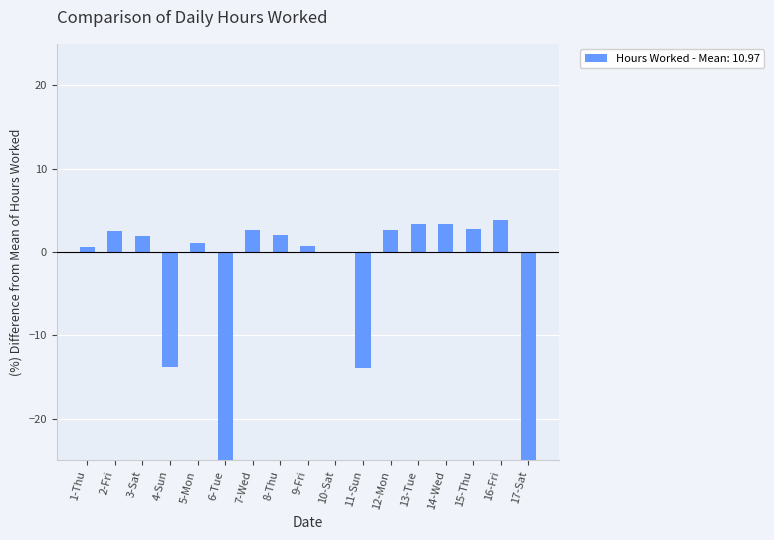

Rank the categories by value from highest to lowest.

16-Fri, 13-Tue, 14-Wed, 15-Thu, 12-Mon, 7-Wed, 2-Fri, 8-Thu, 3-Sat, 5-Mon, 9-Fri, 1-Thu, 10-Sat, 4-Sun, 11-Sun, 6-Tue, 17-Sat